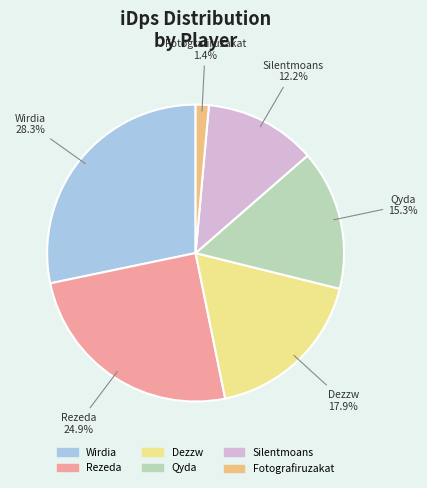

To the nearest percent, what is the difference between the Qyda and Wirdia slice percentages?

13%